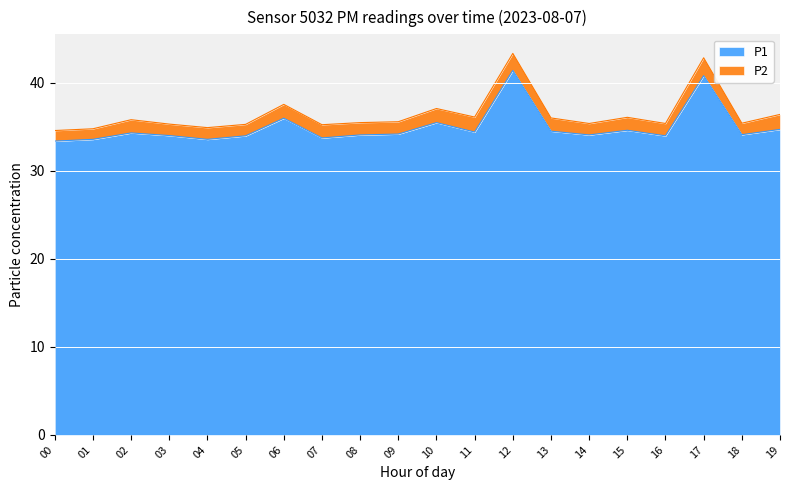

What is the difference between the second highest and second lowest values?

7.2